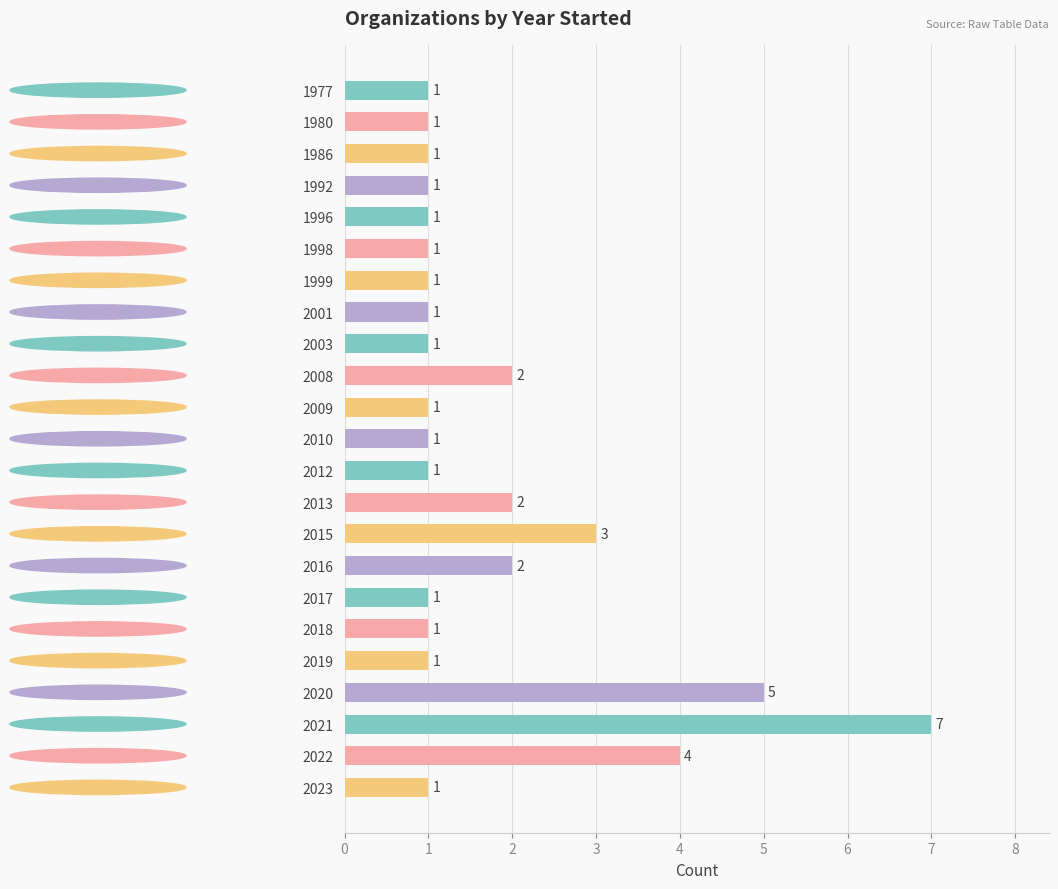

Are the bars horizontal?

Yes